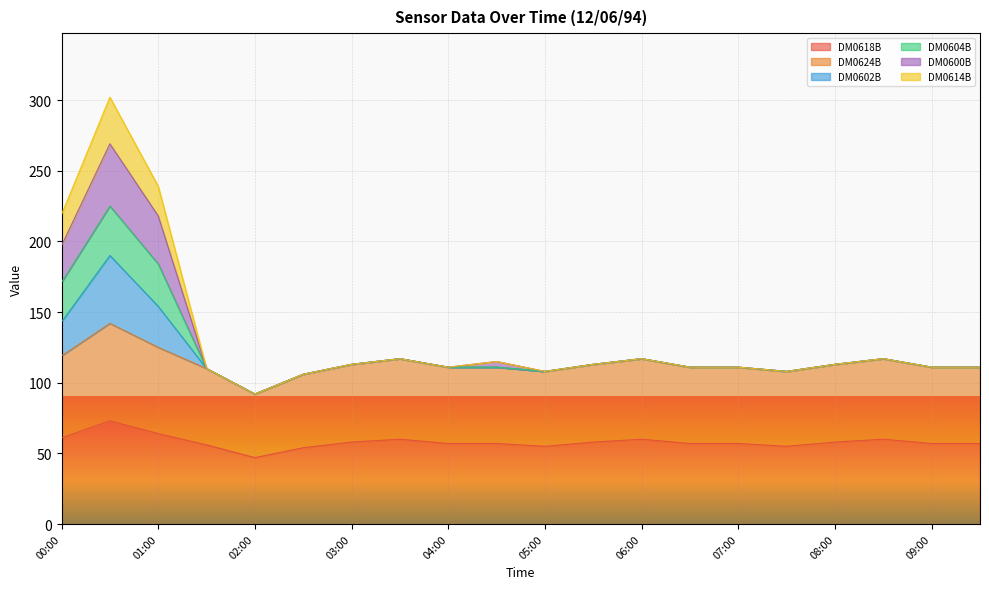

Between 02:00 and 08:30, which series saw the biggest shift?

DM0624B